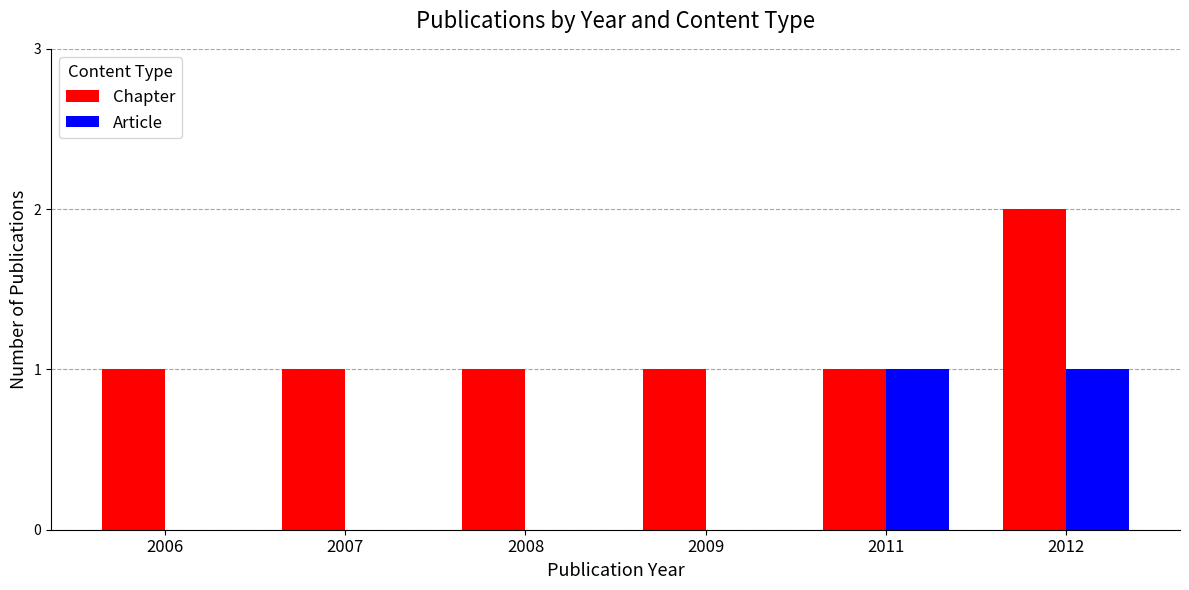

True or false: Chapter has a value of 1 at 2007.

True